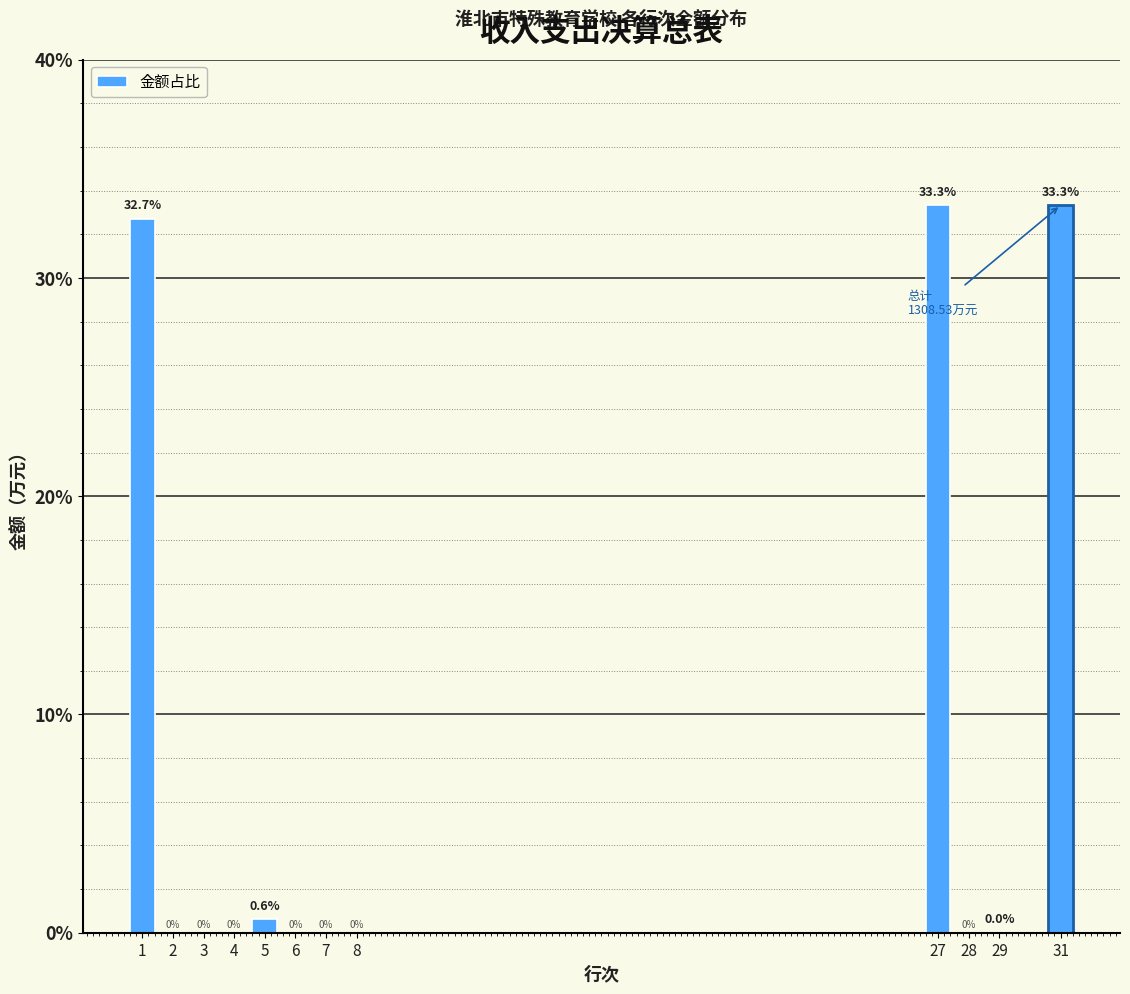

What value does the data have at 31?

33.3